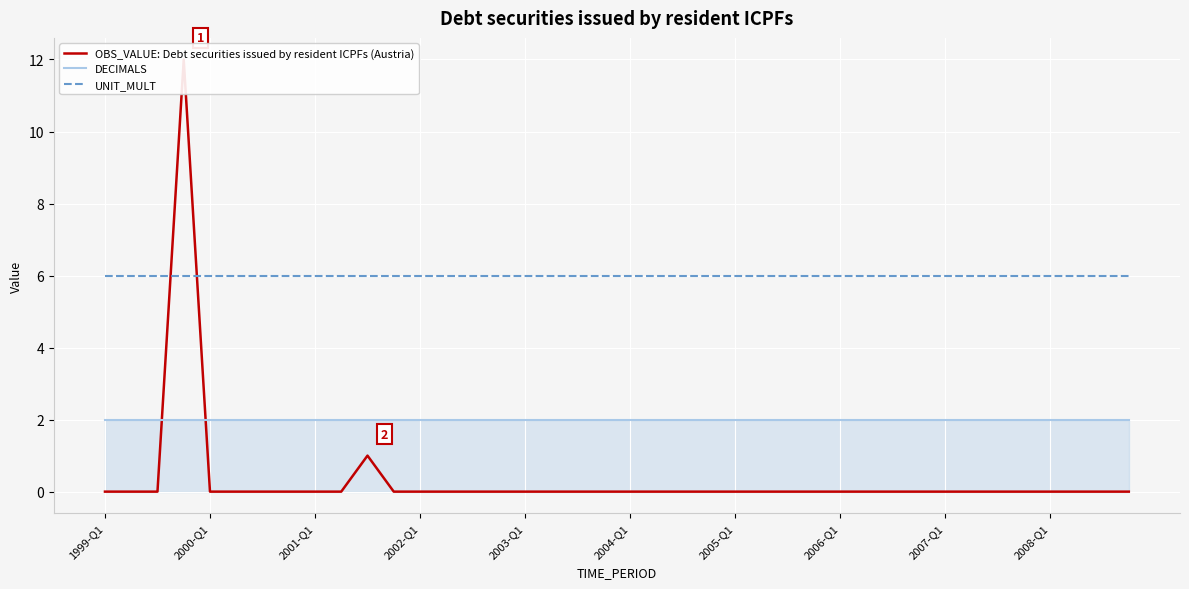

How many lines are shown in the chart?

3